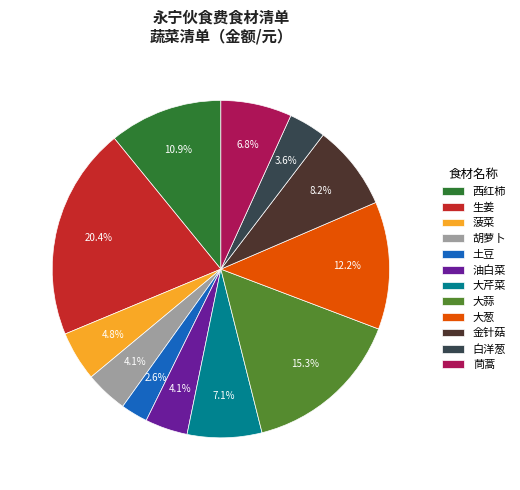

How many segments does this pie chart have?

12